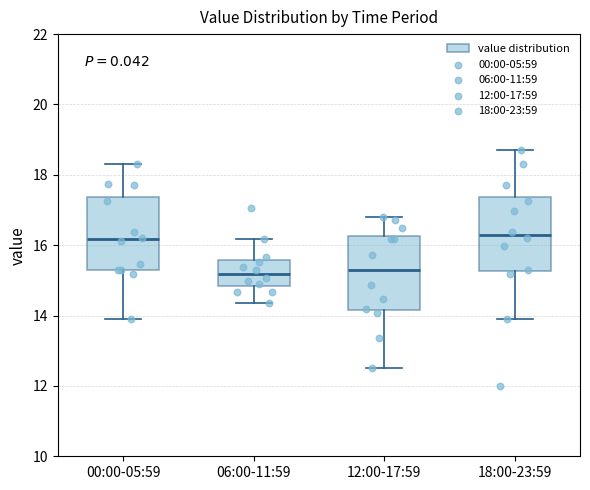

Reading left to right, transcribe this box plot: for each box, give where its median line is, the range the box spans, and where its two whiskers end, as read against the y-axis. The values are not printed on the chart, so give them approximately, as read against the axis.

00:00-05:59: median 16.2, box 15.4 to 17.4, whiskers 14.0 to 18.4
06:00-11:59: median 15.2, box 14.8 to 15.6, whiskers 14.4 to 16.2
12:00-17:59: median 15.4, box 14.2 to 16.2, whiskers 12.6 to 16.8
18:00-23:59: median 16.2, box 15.2 to 17.4, whiskers 14.0 to 18.8